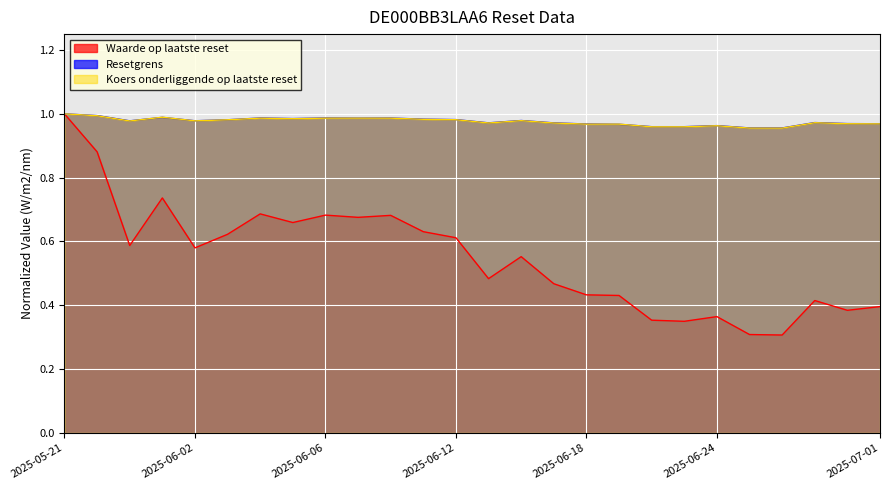

What is the total value across all series at 2025-05-21?

3.0